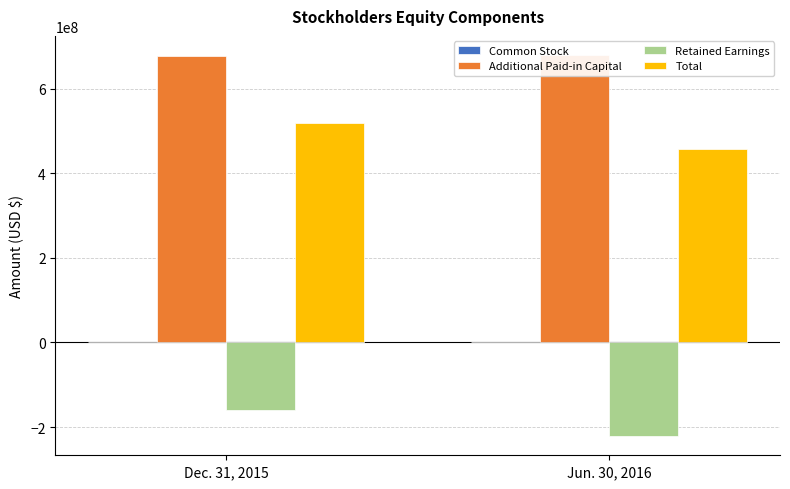

What is the label of the 1st bar from the right?

Jun. 30, 2016